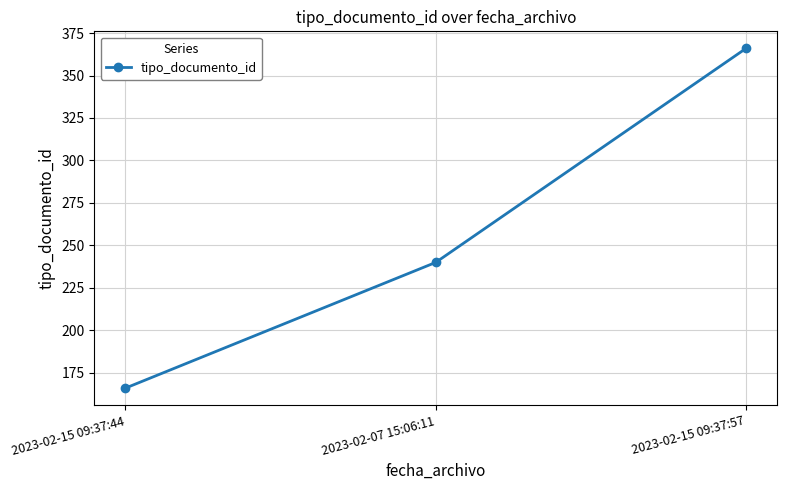

What value does the data have at 2023-02-07 15:06:11, to the nearest 50?

250